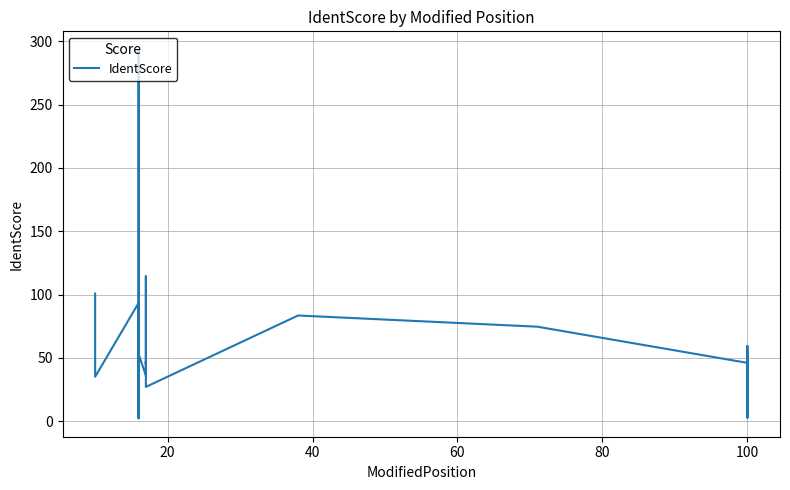

How many lines are shown in the chart?

1